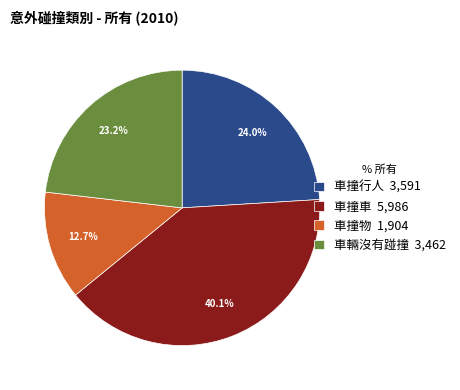

Which slice is the largest?

車撞車